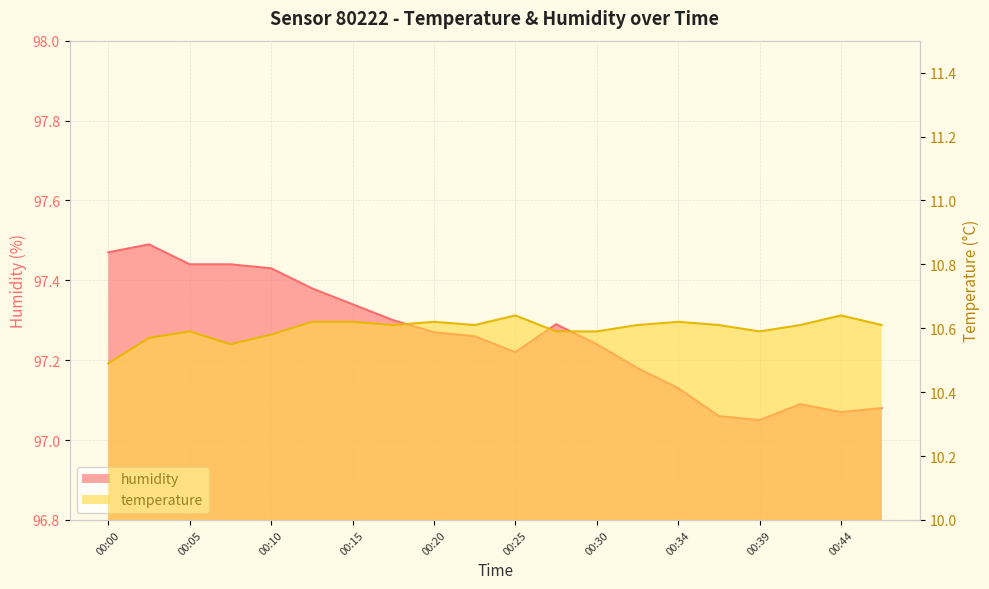

List the series in order of their peak value, lowest first.

temperature, humidity